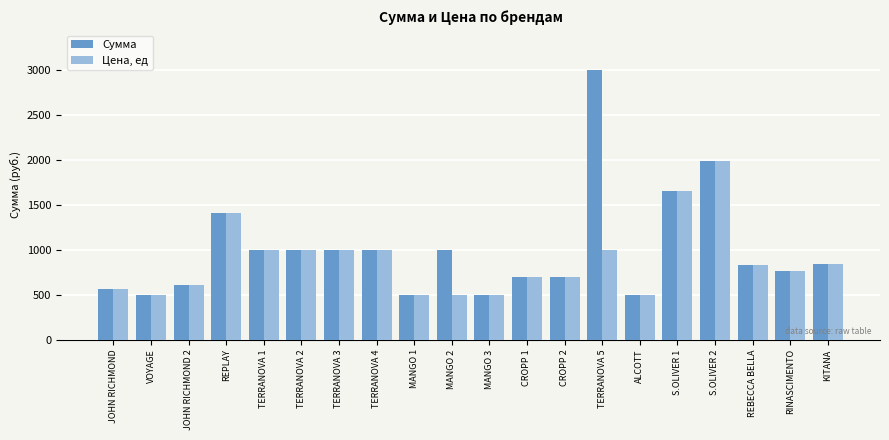

Are the bars horizontal?

No